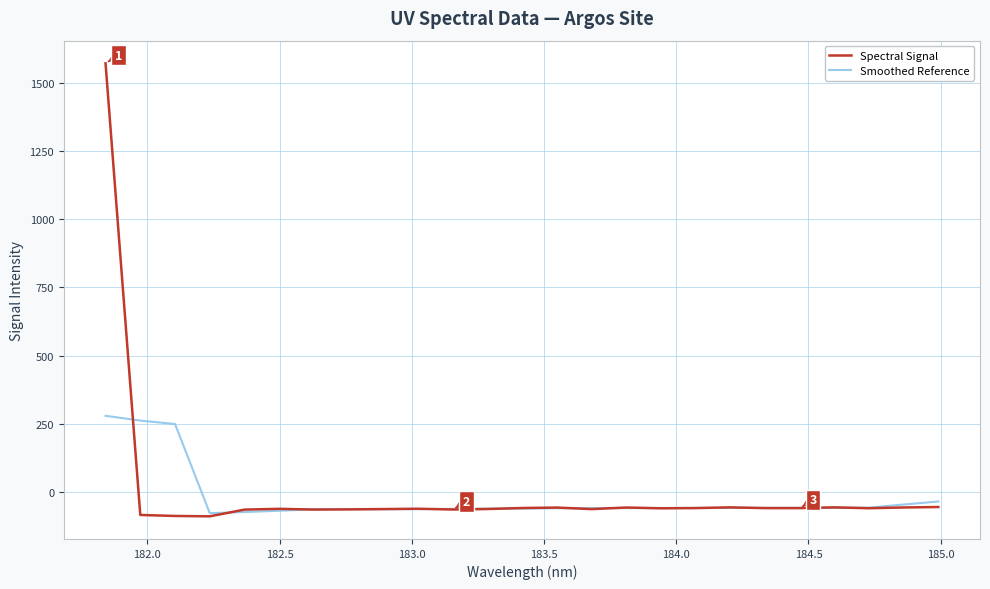

How many negative values does the Smoothed Reference series have?

22